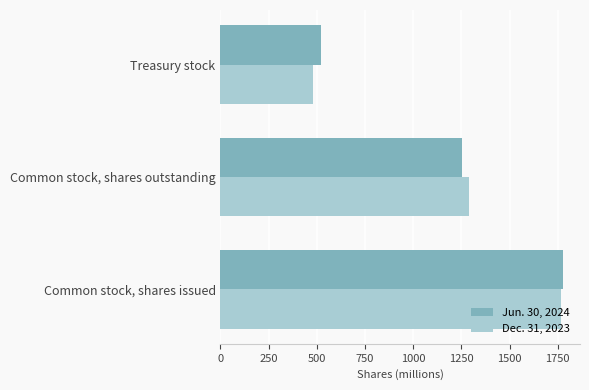

Is it true that Jun. 30, 2024 equals 723 at Treasury stock?

False